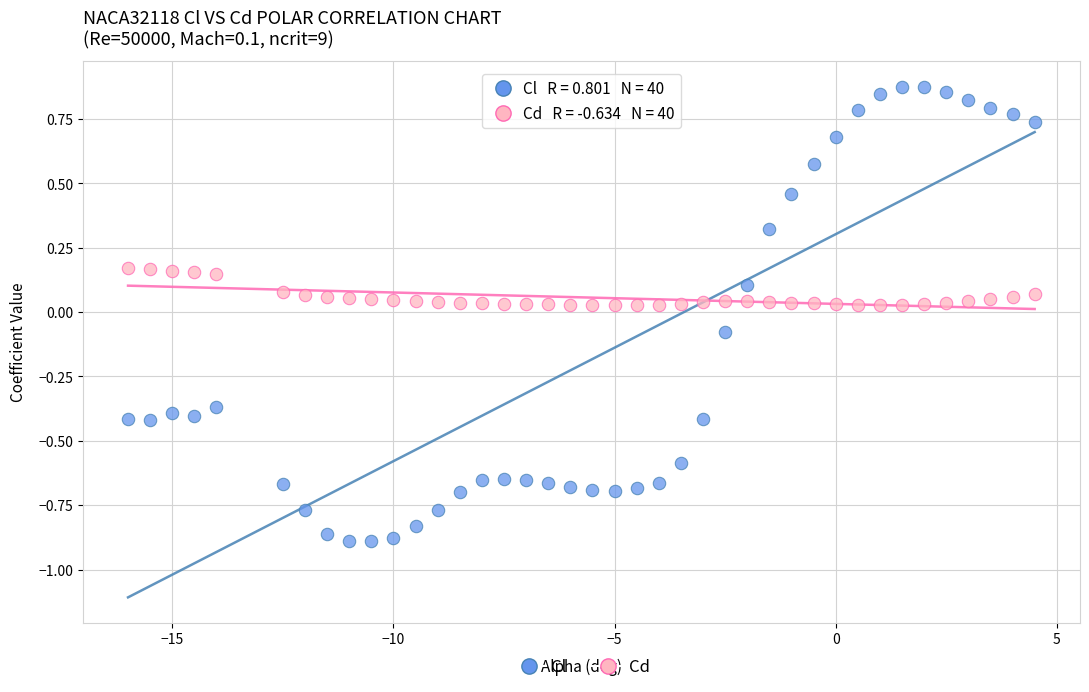

Across all data points, what is the range of Y values (max minus min)?

1.8